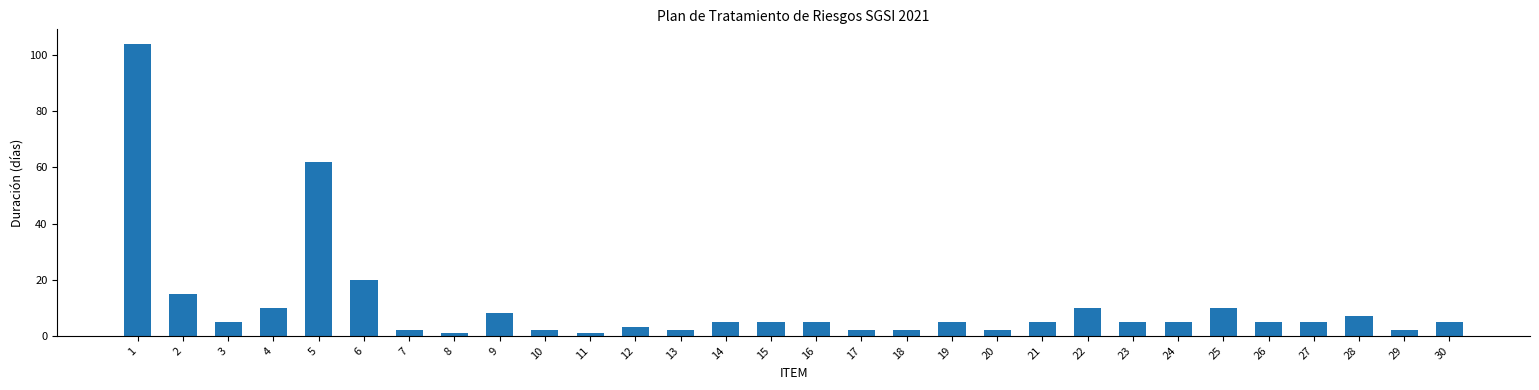

Reading right to left, what are all the values shown in this chart?

5	2	7	5	5	10	5	5	10	5	2	5	2	2	5	5	5	2	3	1	2	8	1	2	20	62	10	5	15	104